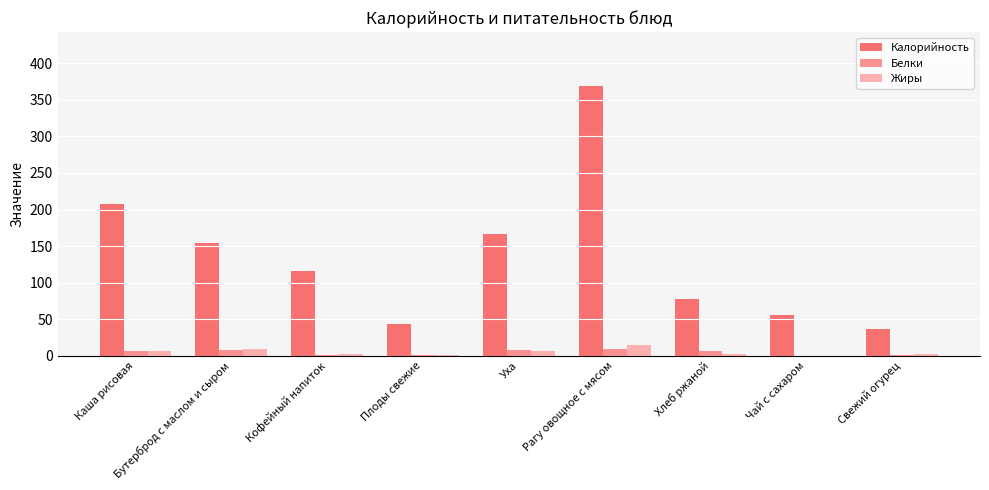

Which series has the largest total across all categories?

Калорийность